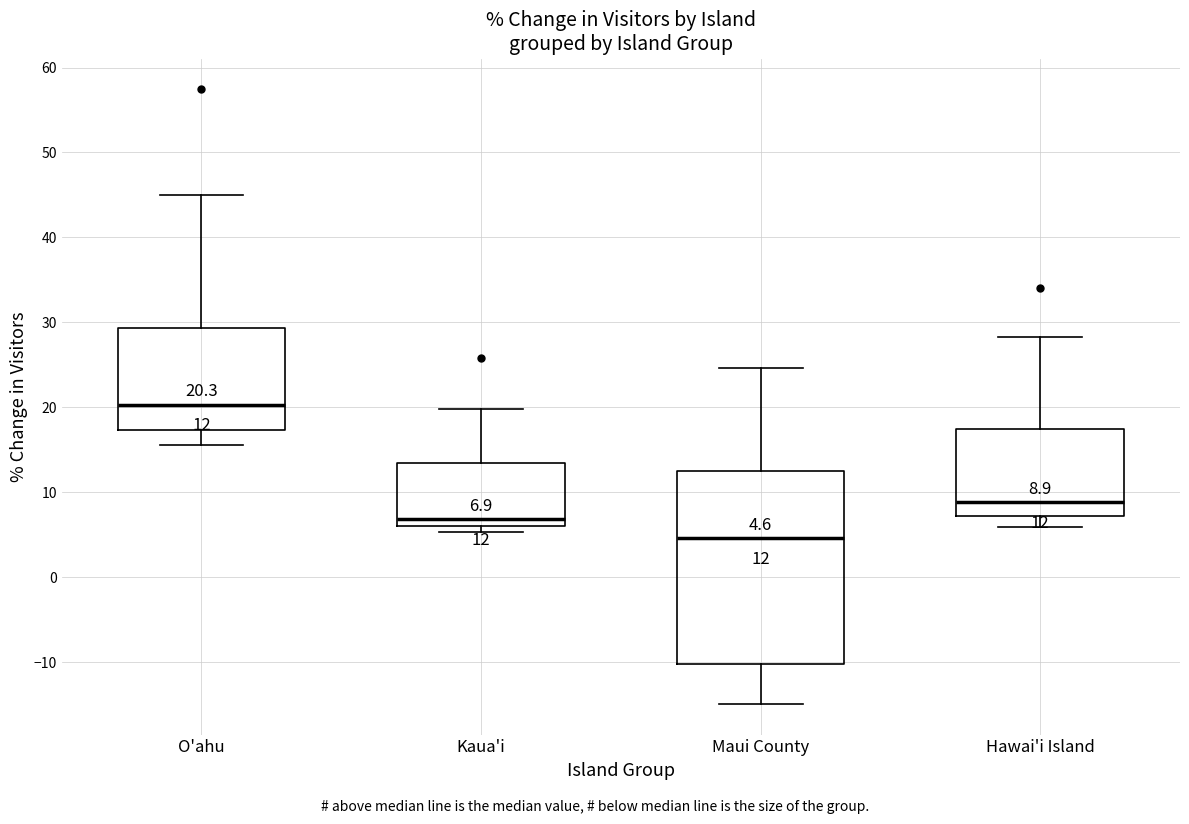

Which box is the tallest, from its lower edge to its upper edge?

Maui County